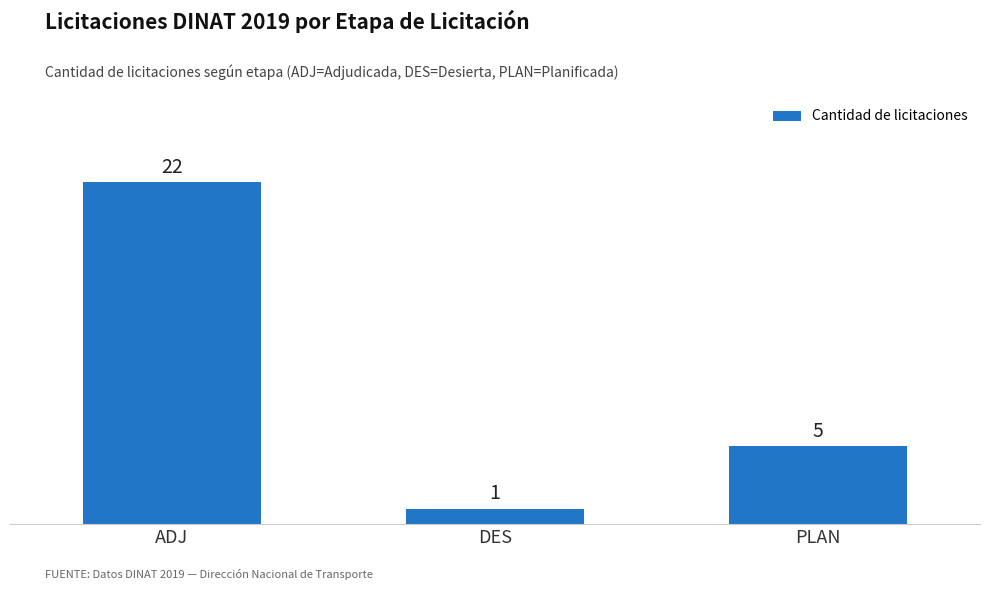

What value does the data have at PLAN, to the nearest 5?

5